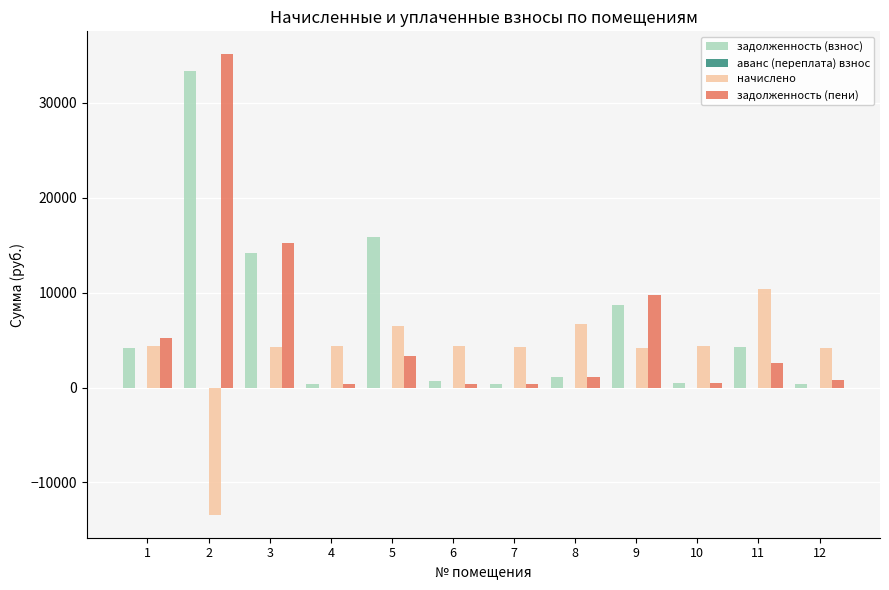

Between 2 and 7, which series saw the biggest shift?

задолженность (пени)